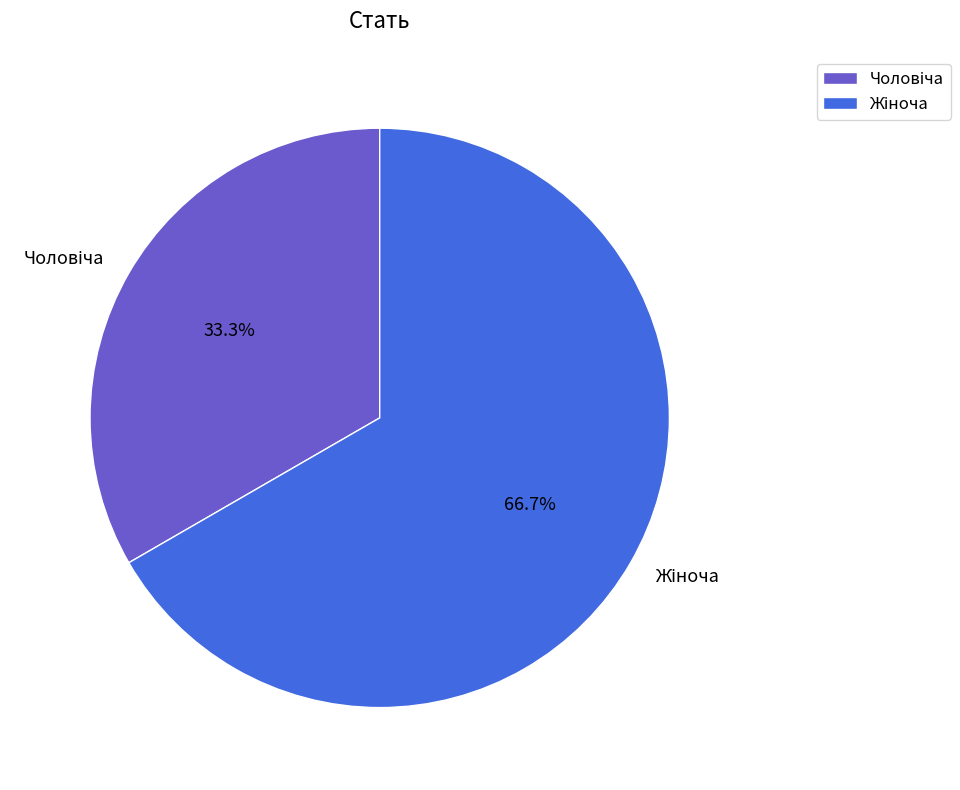

How many segments does this pie chart have?

2